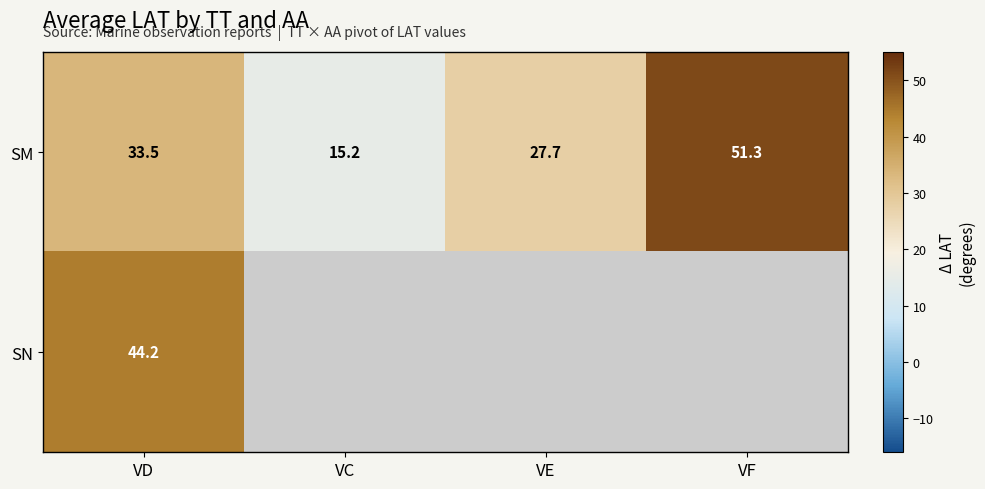

What is the greatest value displayed?

51.3